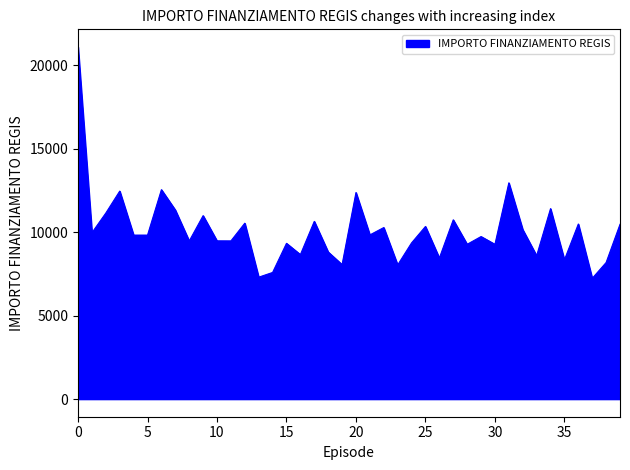

What is the difference between the maximum and minimum values?

13856.6